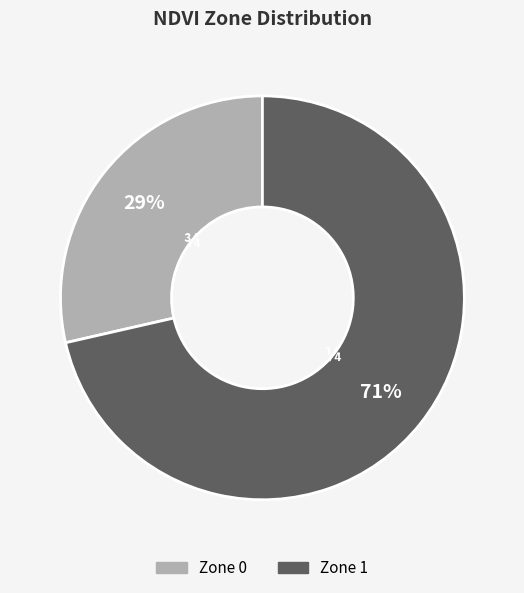

To the nearest percent, what portion does Zone 1 represent?

71%